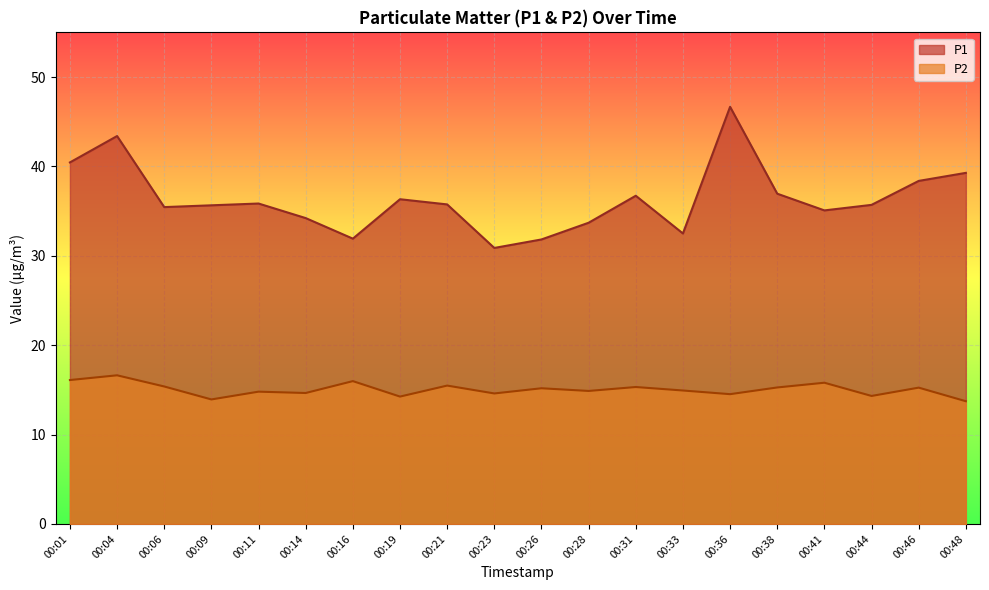

Is the value of P2 at 00:23 greater than the value of P1 at 00:04?

No